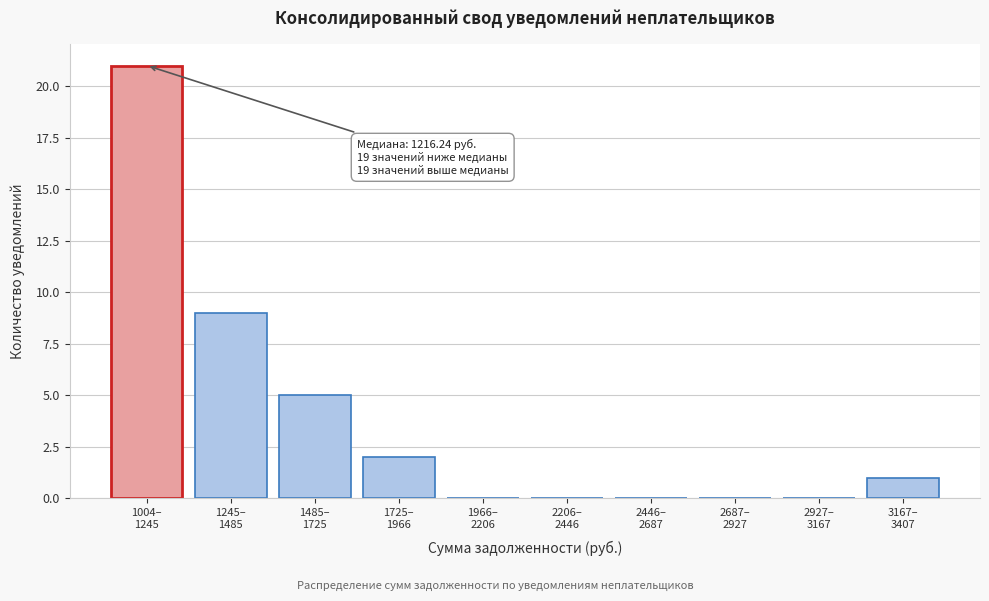

What is the sum of all values?

38